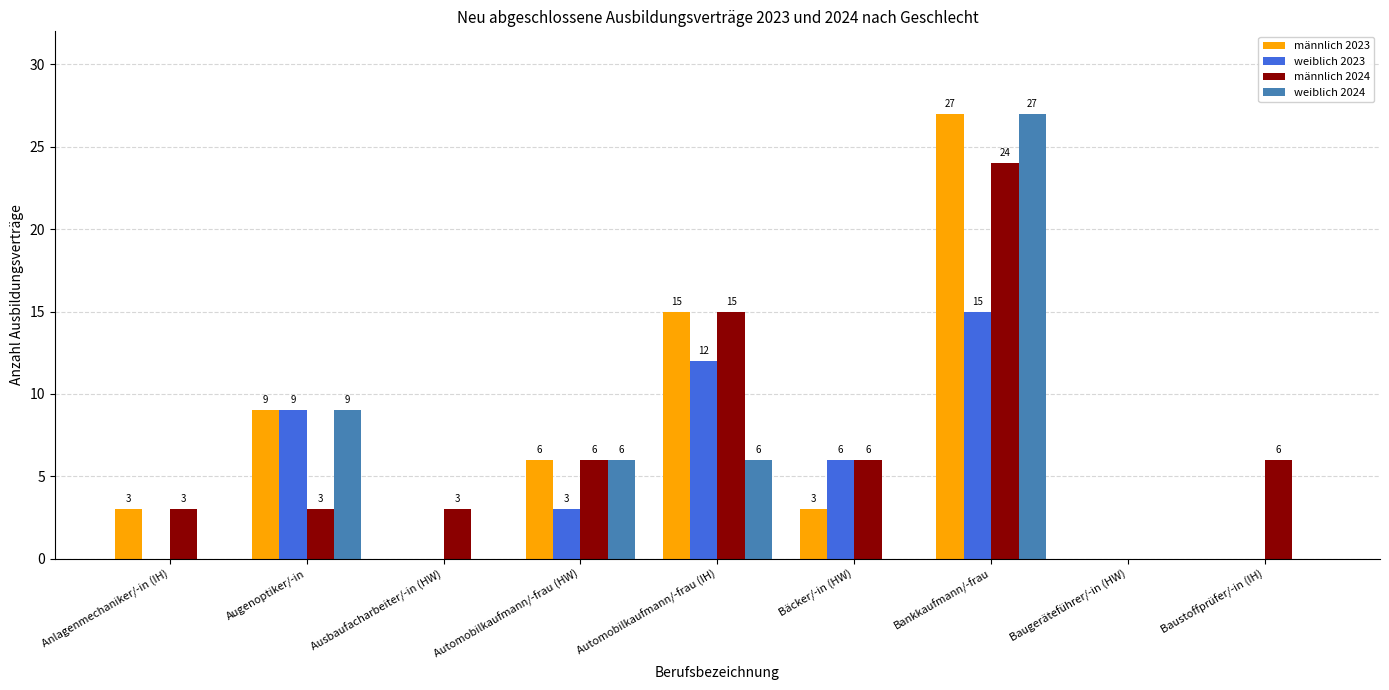

What are all the series names shown in the legend?

männlich 2023, weiblich 2023, männlich 2024, weiblich 2024